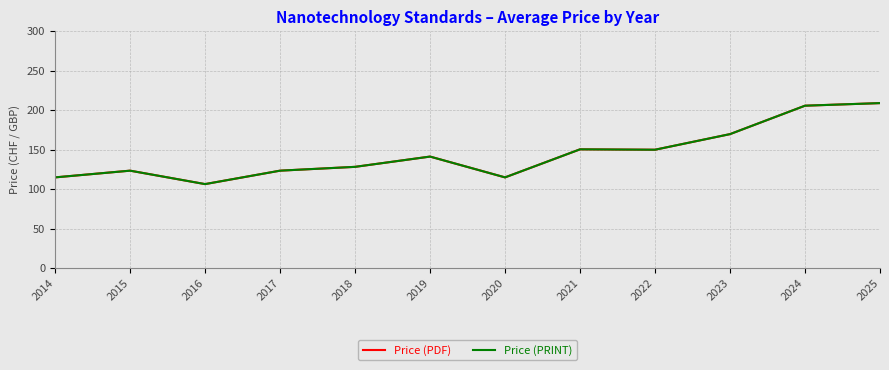

Which label corresponds to the largest value in the chart?

2025